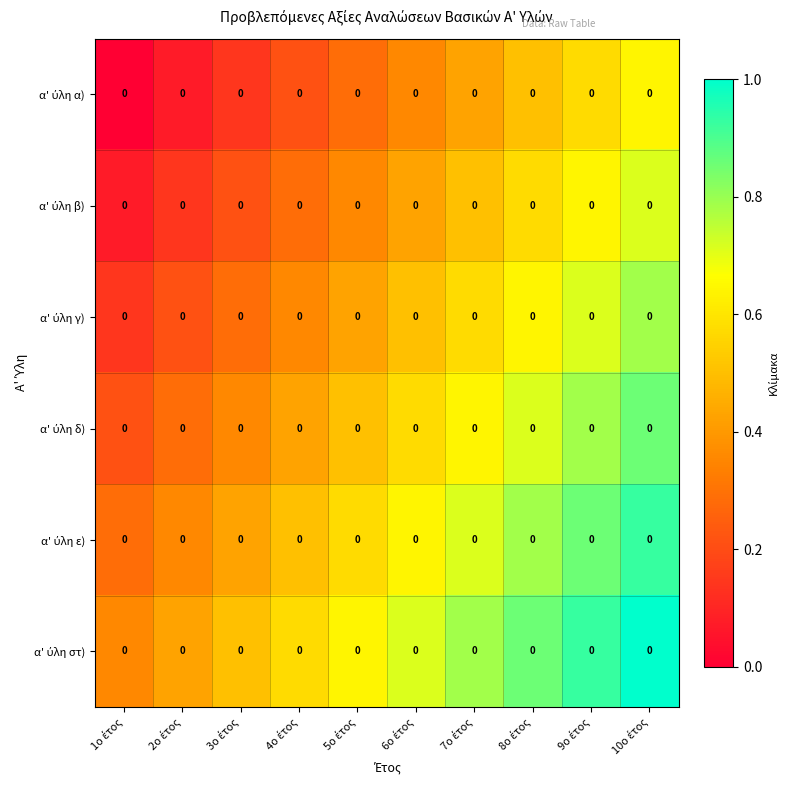

What is the total value across all series at 2ο έτος?

1.5